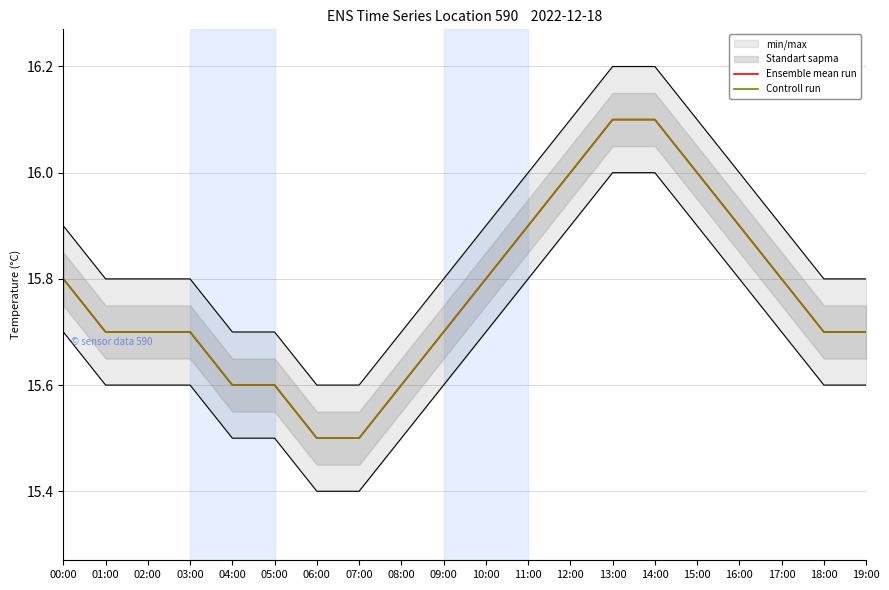

What is the difference between the Controll run values at 15:00 and 05:00?

0.4